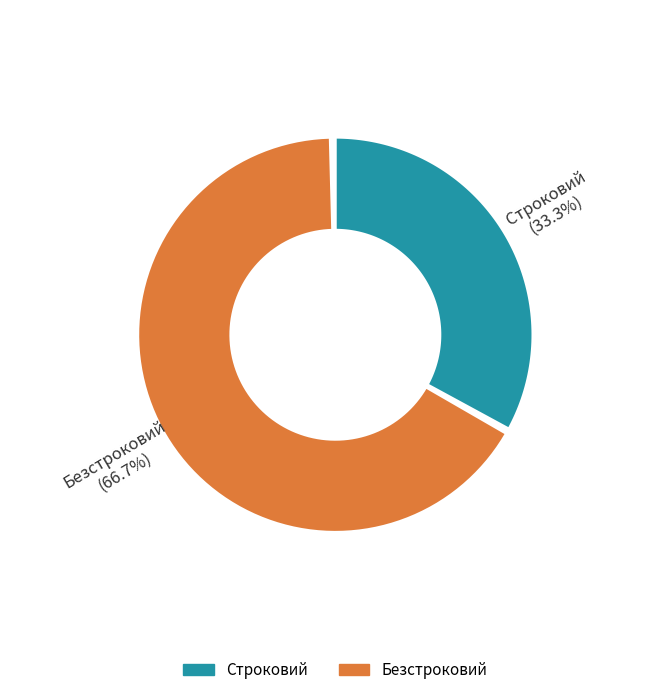

To the nearest percent, what is the average slice percentage?

50%